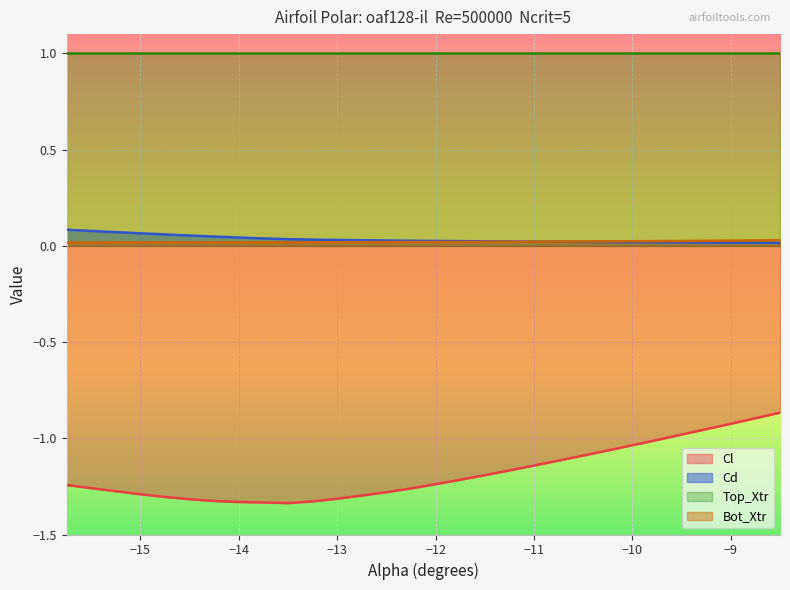

The Cl series shows -2.3 at −9. True or false?

False